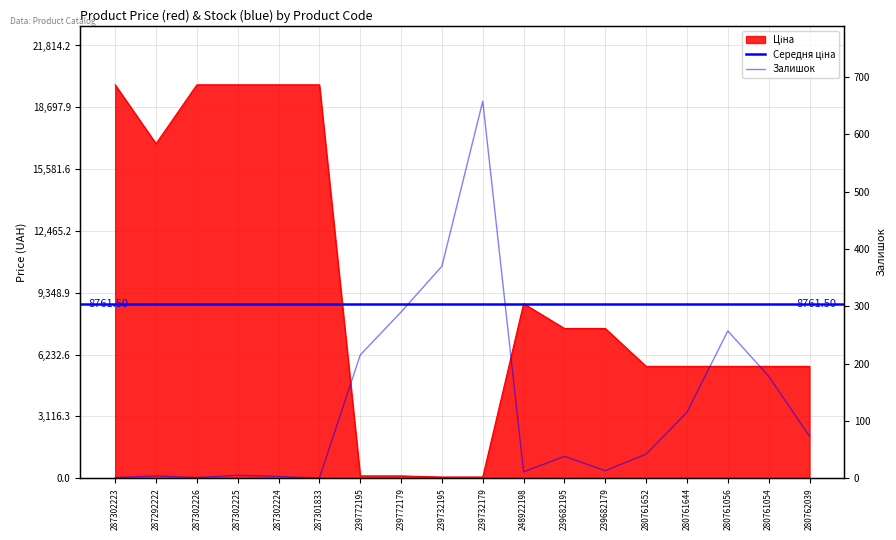

How many lines are shown in the chart?

2